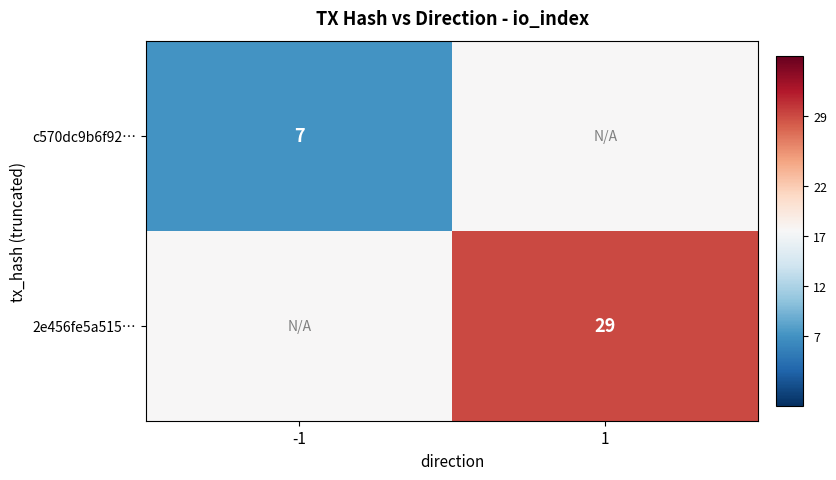

Which has a higher value, 1 or -1?

1